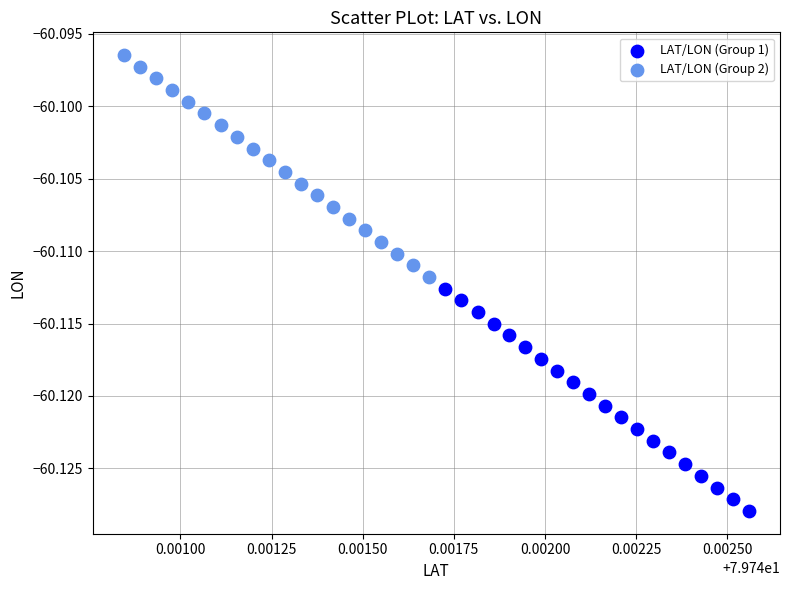

Which series contains the lowest Y value?

LAT/LON (Group 1)